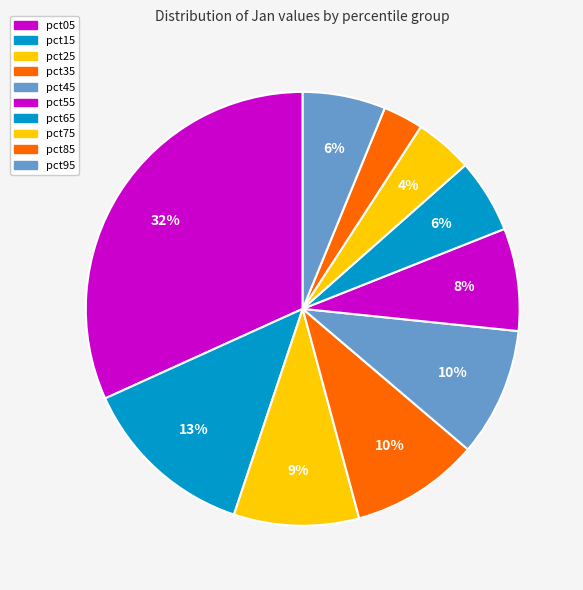

Which category has the smallest portion of the pie?

pct85